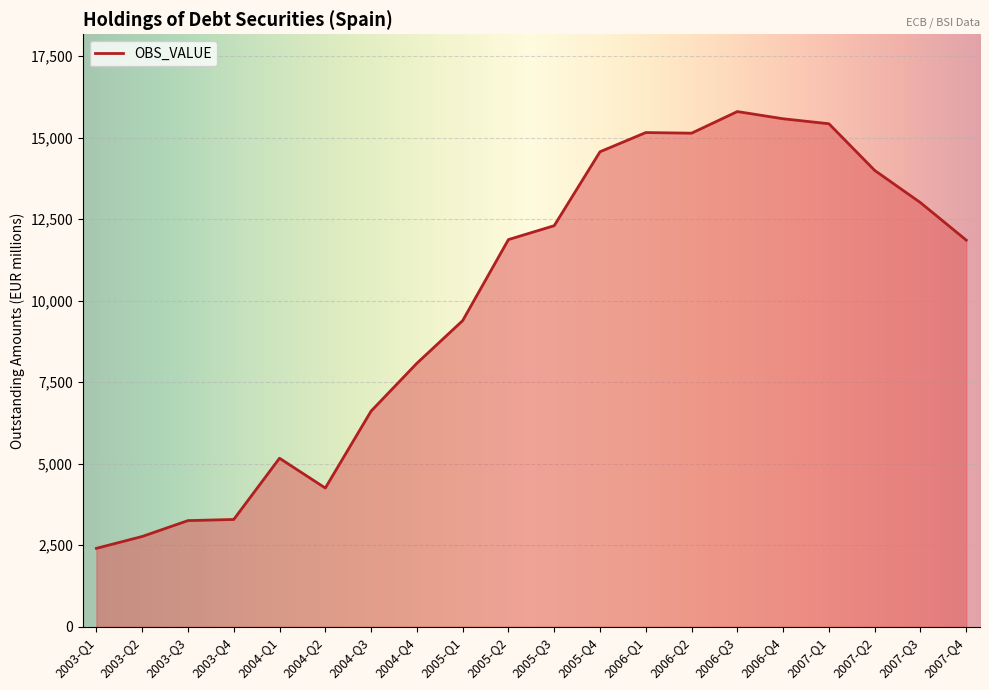

Approximately how many times larger is the value at 2005-Q4 compared to 2007-Q2?

1.0